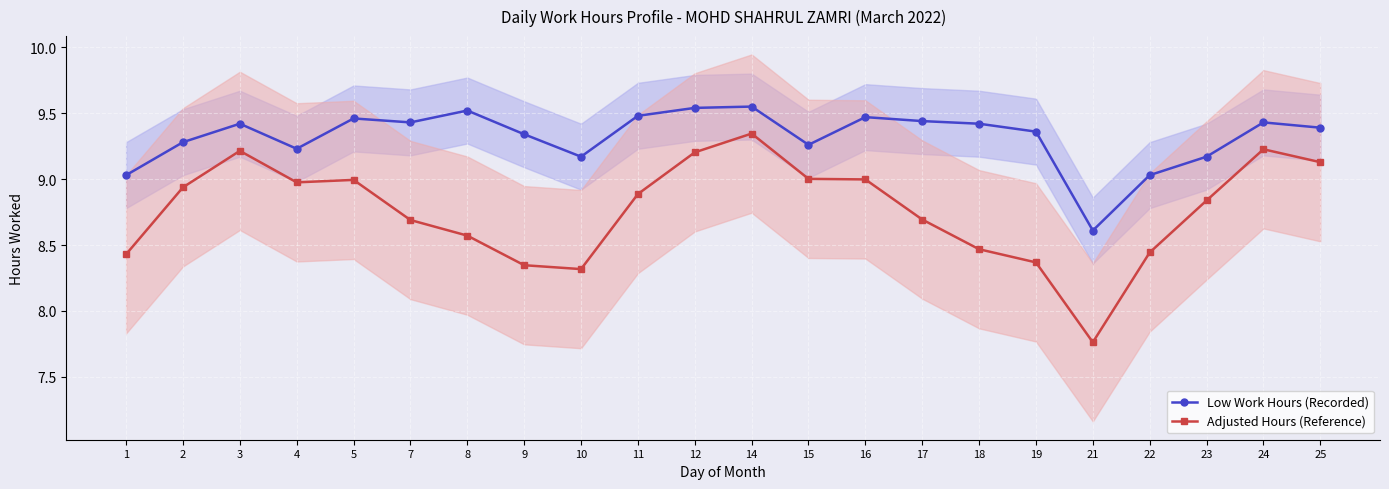

What is the difference between the Adjusted Hours (Reference) values at 22 and 21?

0.7